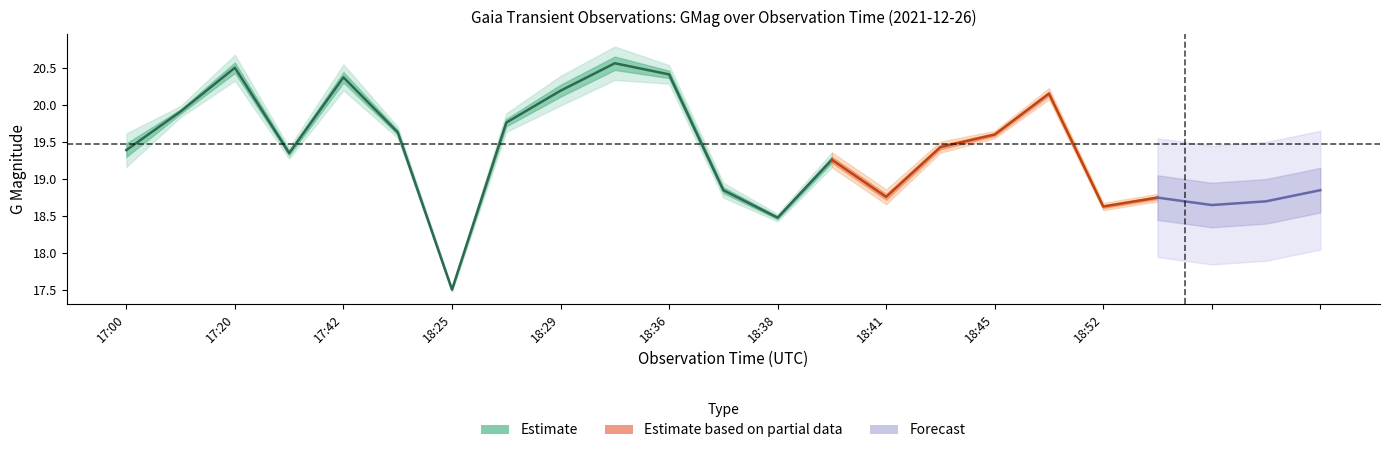

Read the GMag_upper value at 18:31.

20.6